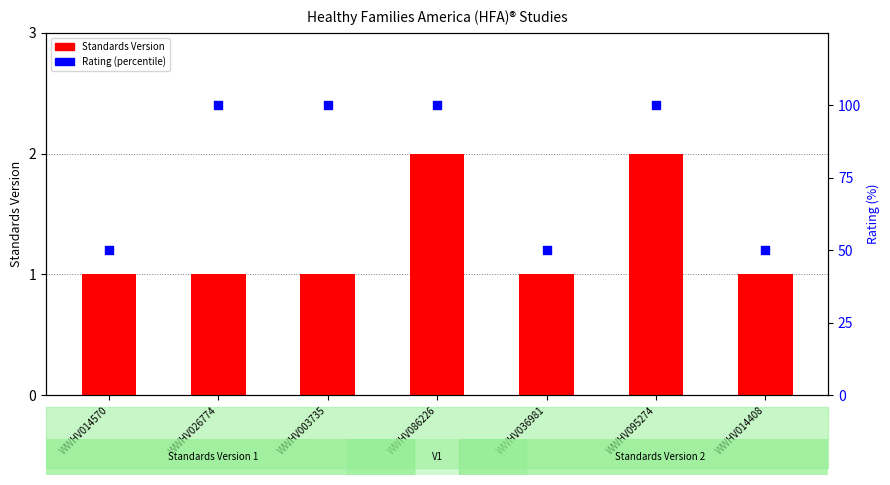

Is the value of Rating (percentile) at WWHV036981 greater than the value of Standards Version at WWHV095274?

Yes